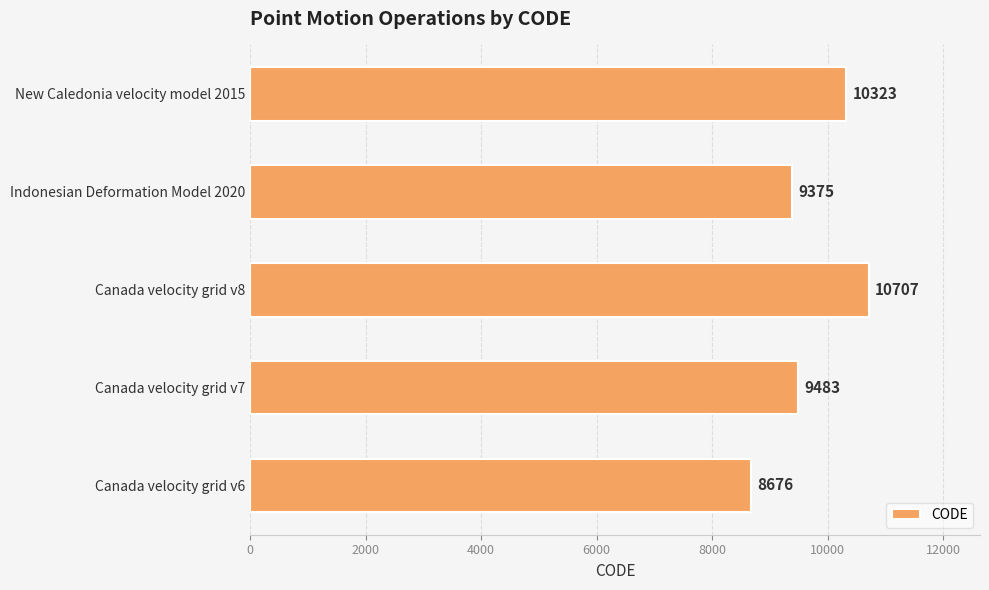

What is the smallest value displayed?

8676